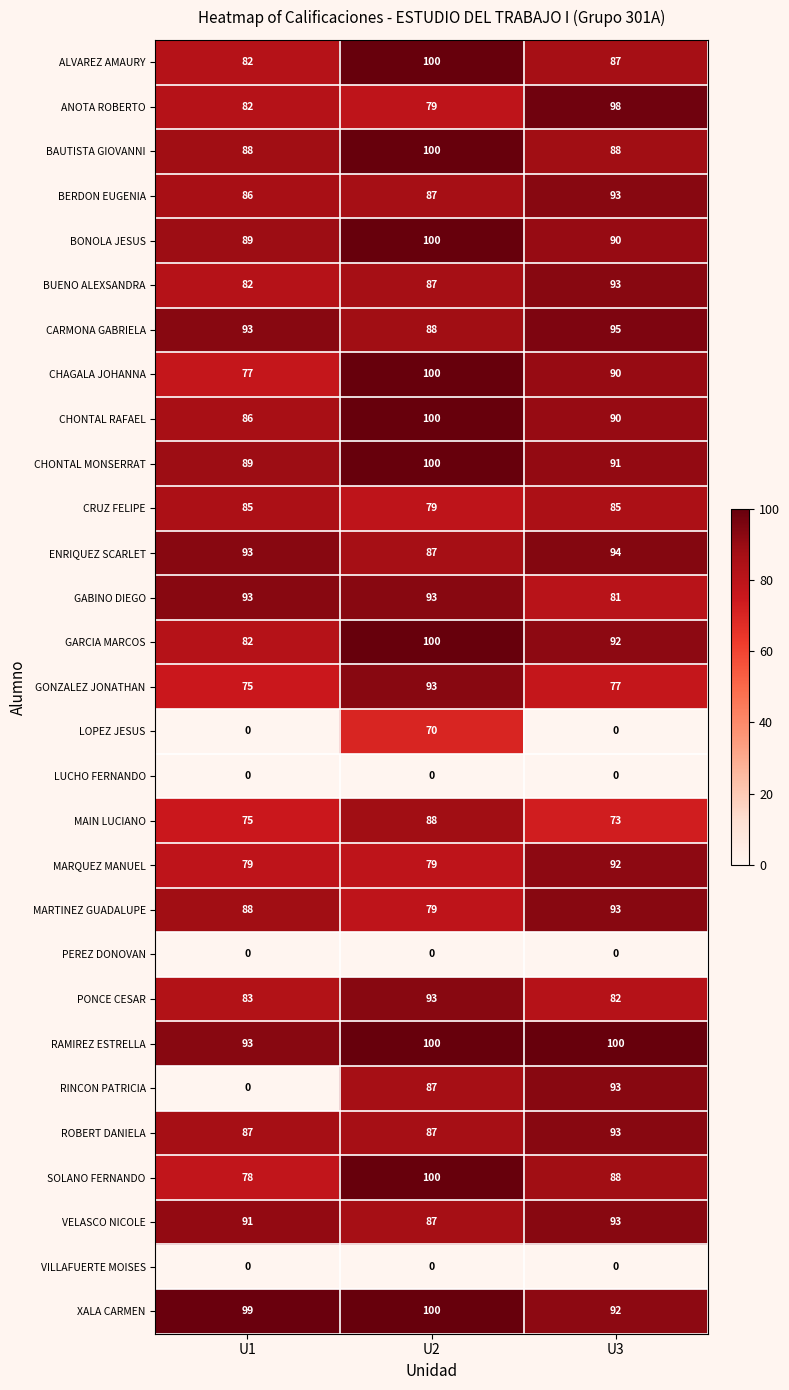

What is the spread (max minus min) of values at U3?

100